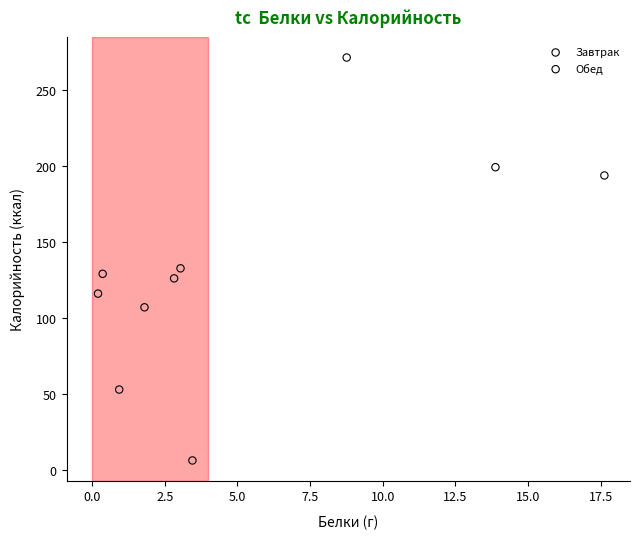

What are all the series names shown in the legend?

Завтрак, Обед